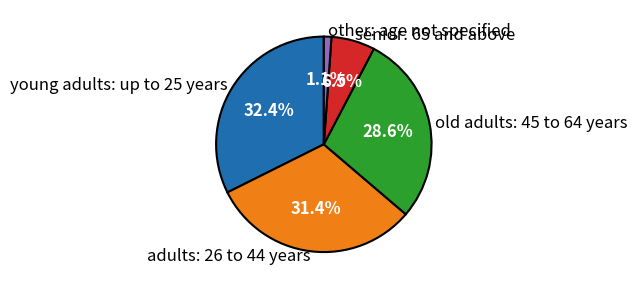

Rank the categories by value from lowest to highest.

other: age not specified, senior: 65 and above, old adults: 45 to 64 years, adults: 26 to 44 years, young adults: up to 25 years